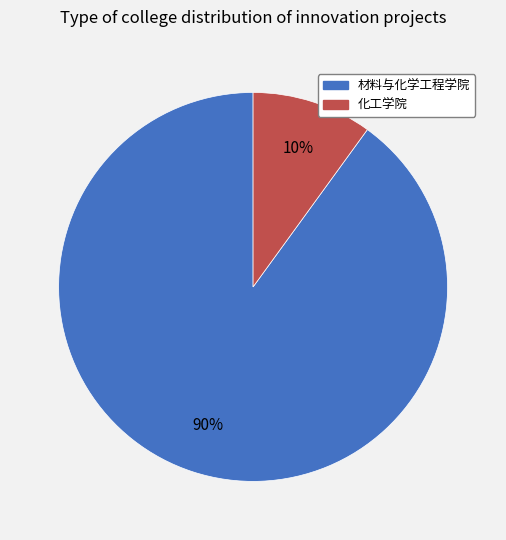

To the nearest percent, what percentage of the pie is 化工学院?

10%